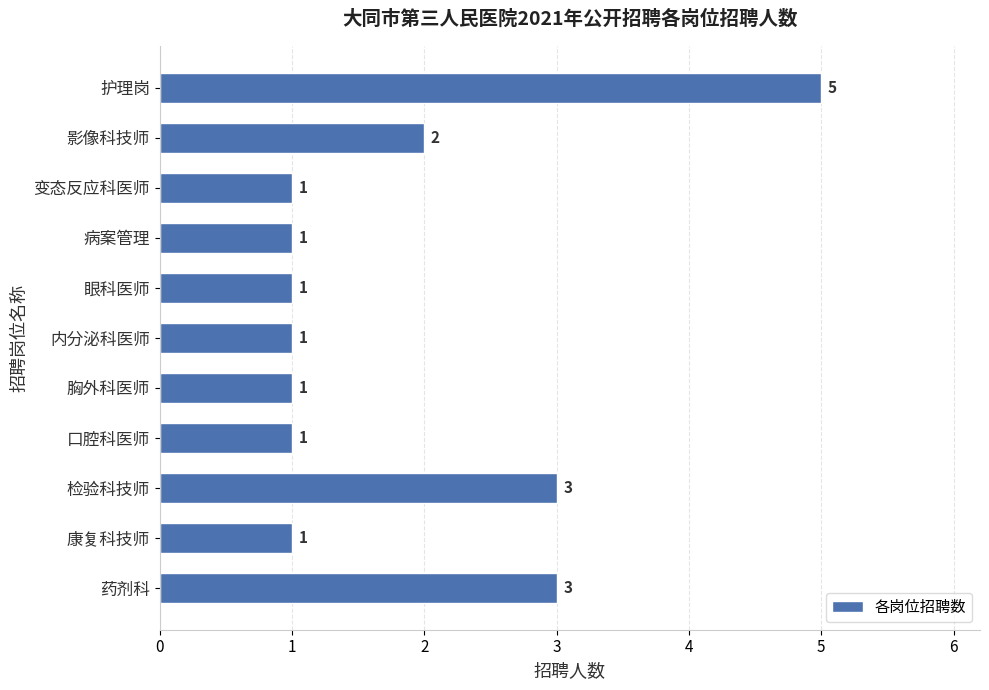

What is the average value?

2